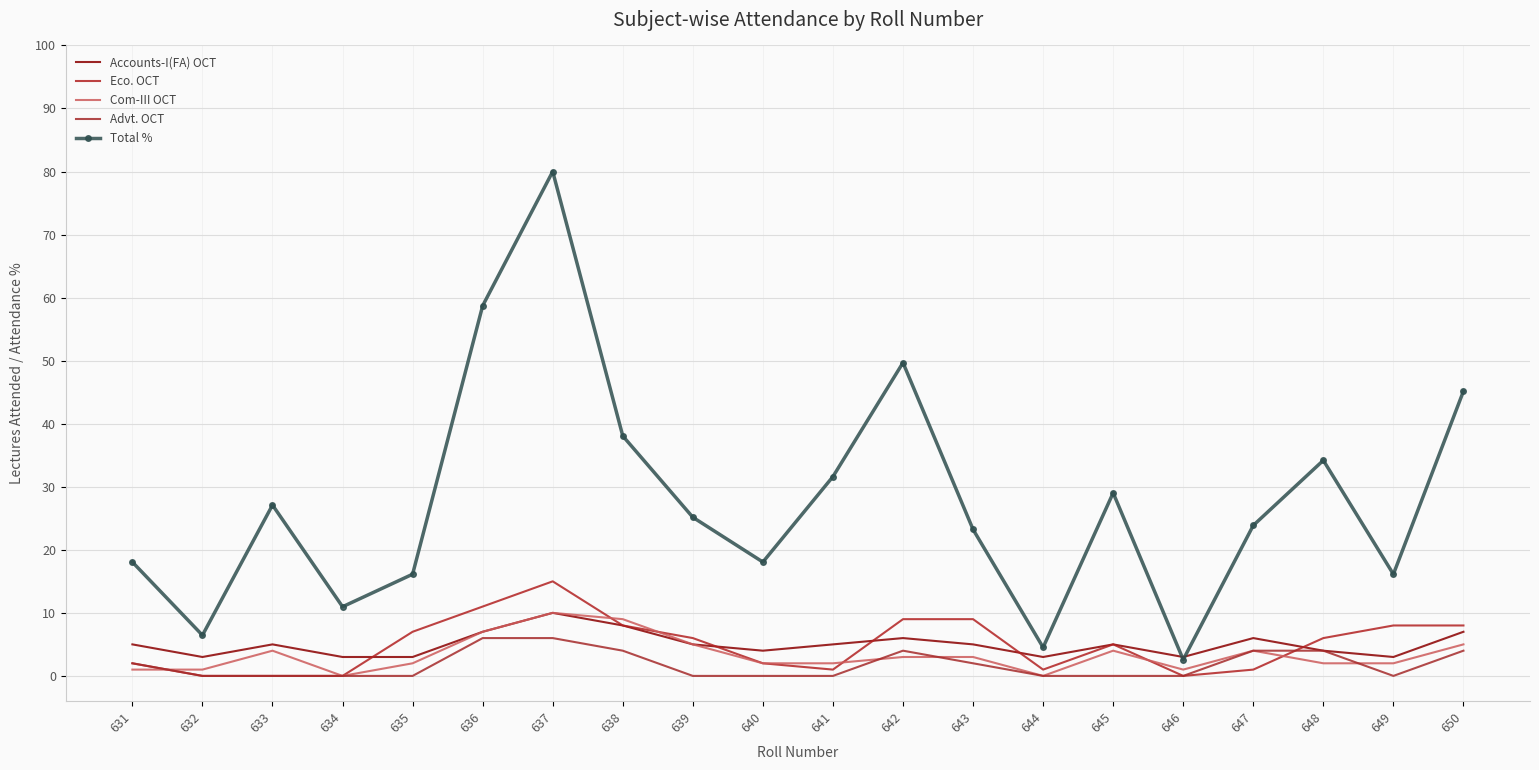

What are all the series names shown in the legend?

Accounts-I(FA) OCT, Eco. OCT, Com-III OCT, Advt. OCT, Total %